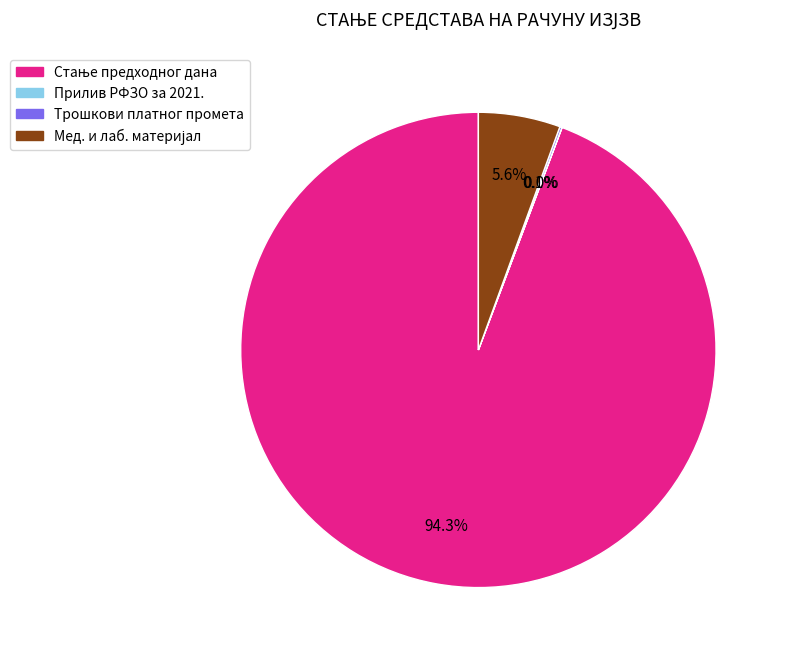

Rank the categories by value from lowest to highest.

ПРИЛИВ РФЗО ПО УГОВОРУ ЗА 2021., ТРОШКОВИ ПЛАТНОГ ПРОМЕТА, МЕДИЦИНСКИ И ЛАБОРАТОРИЈСКИ МАТЕРИЈАЛ, СТАЊЕ ПРЕДХОДНОГ ДАНА